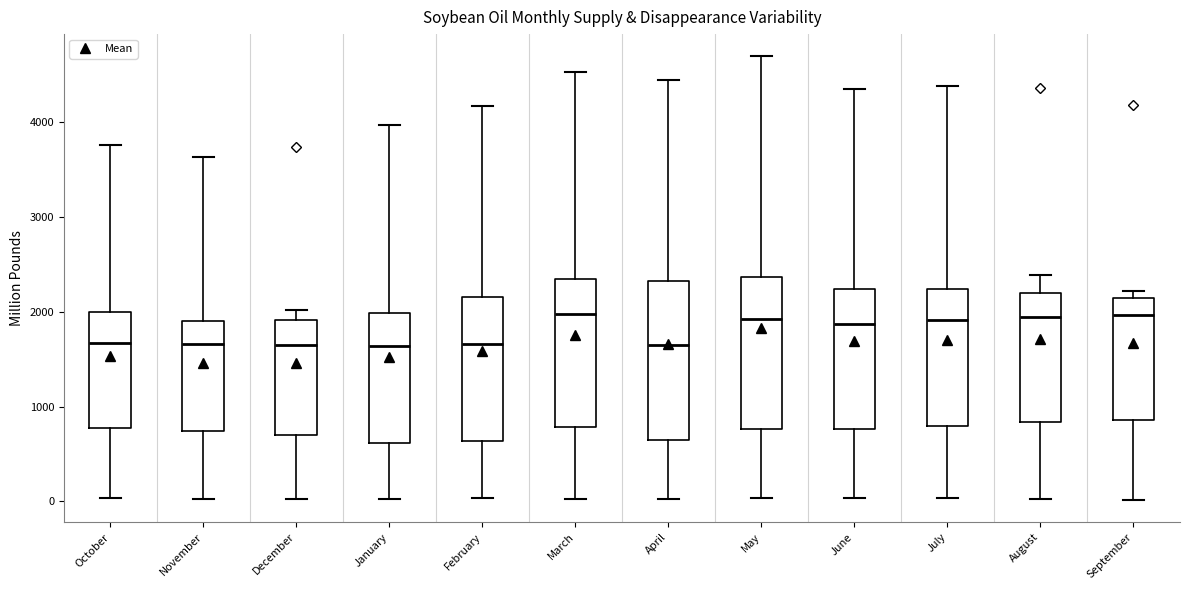

Reading left to right, read every box against the y-axis: the position of its median line, the range the box covers, and the ends of its whiskers. The values are not printed on the chart, so give them approximately, as read against the axis.

October: median 1700, box 800 to 2000, whiskers 0 to 3800
November: median 1700, box 700 to 1900, whiskers 0 to 3600
December: median 1700, box 700 to 1900, whiskers 0 to 2000
January: median 1600, box 600 to 2000, whiskers 0 to 4000
February: median 1700, box 600 to 2200, whiskers 0 to 4200
March: median 2000, box 800 to 2300, whiskers 0 to 4500
April: median 1600, box 600 to 2300, whiskers 0 to 4400
May: median 1900, box 800 to 2400, whiskers 0 to 4700
June: median 1900, box 800 to 2200, whiskers 0 to 4300
July: median 1900, box 800 to 2200, whiskers 0 to 4400
August: median 1900, box 800 to 2200, whiskers 0 to 2400
September: median 2000, box 900 to 2100, whiskers 0 to 2200